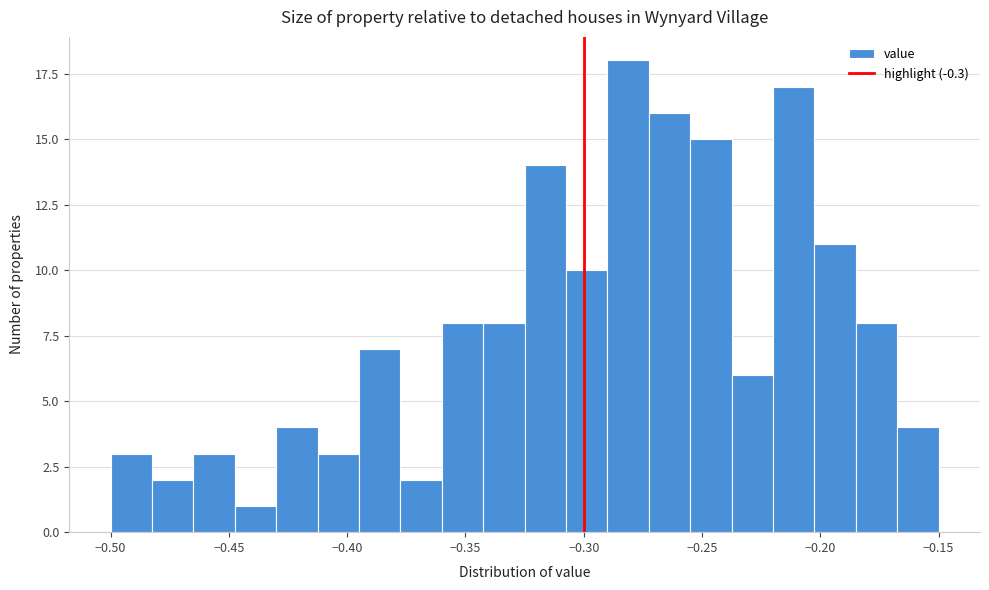

Around what value on the x-axis is the tallest bar? Give the approximate position of its centre, as read against the axis.

-0.280